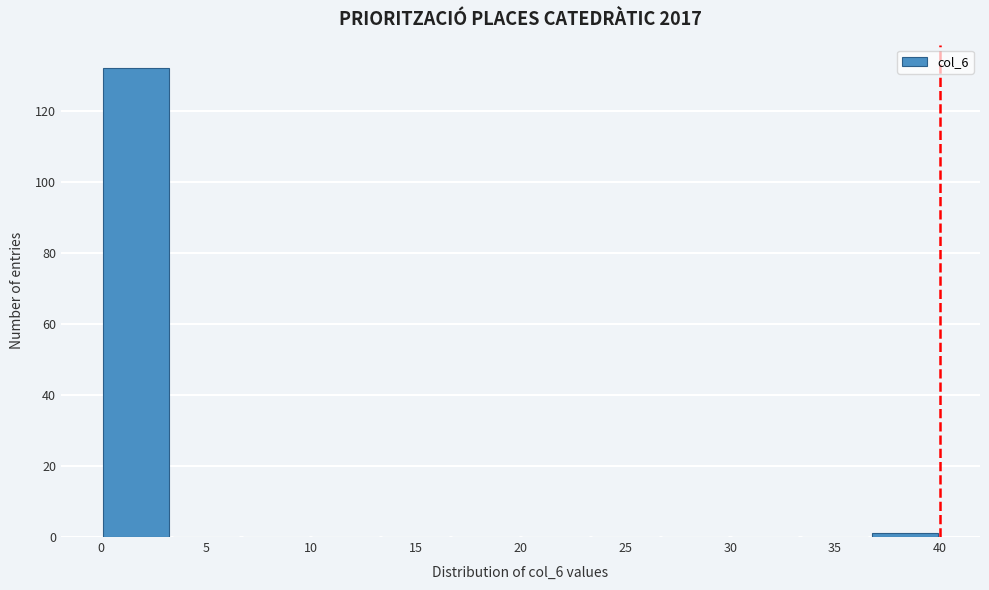

How tall is the bar that spans 0.0 to 3.5 on the x-axis? Neither the bar edges nor the heights are printed on the chart, so give them approximately, as read against the axes.

132